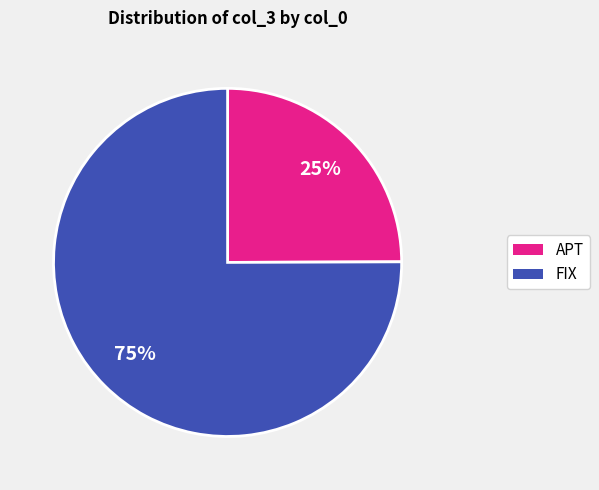

Is there any slice that represents more than half of the pie?

Yes